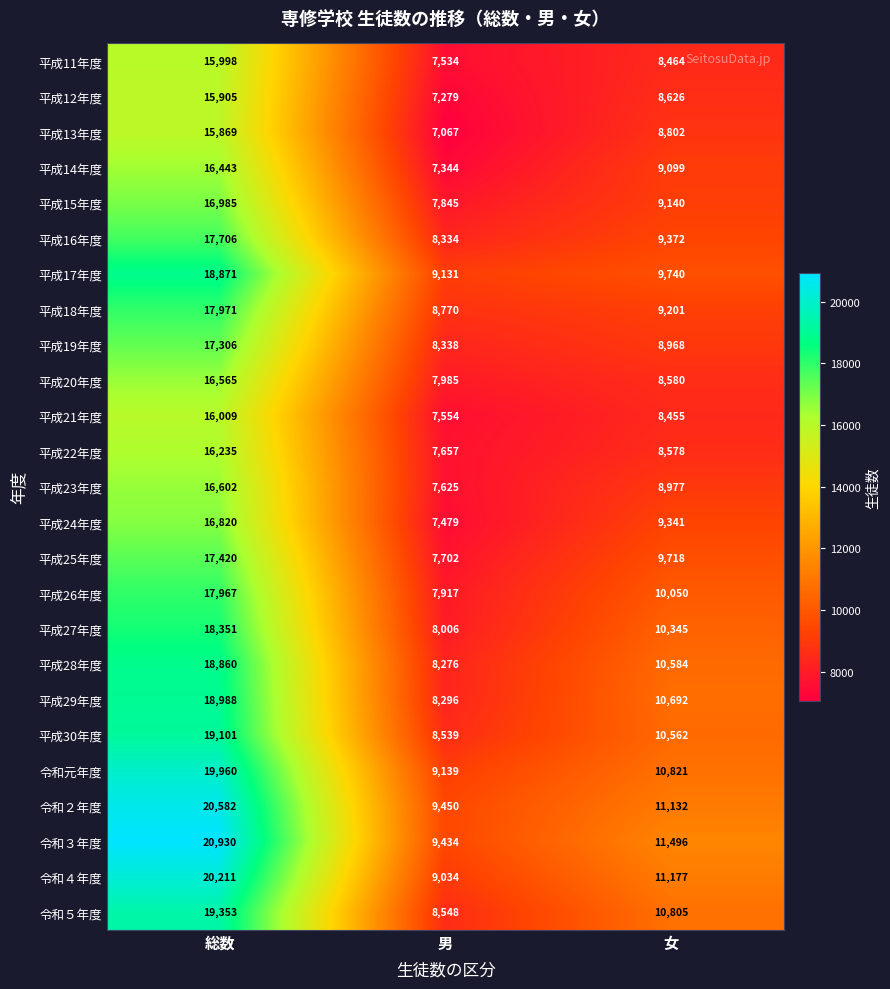

Where does the 平成24年度 series first go above 9341?

総数